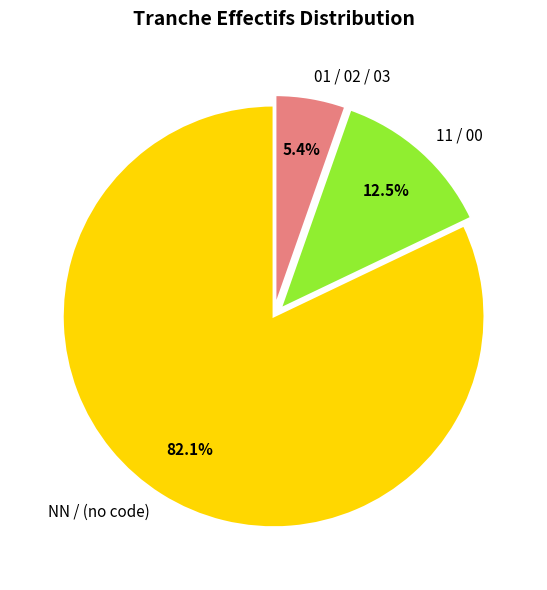

Rank the categories by value from highest to lowest.

NN / (no code), 11 / 00, 01 / 02 / 03